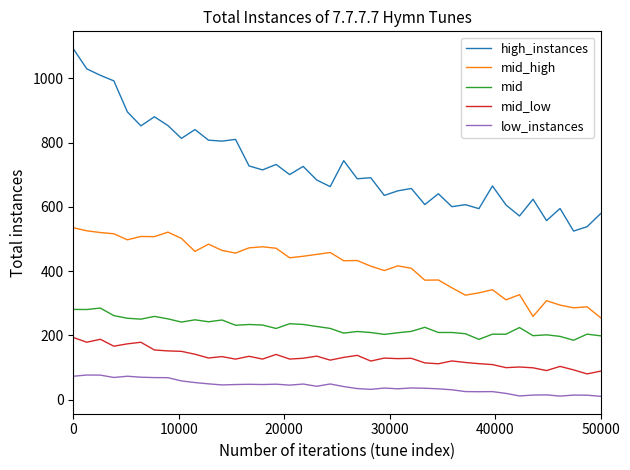

True or false: mid_high and low_instances intersect in this chart.

False